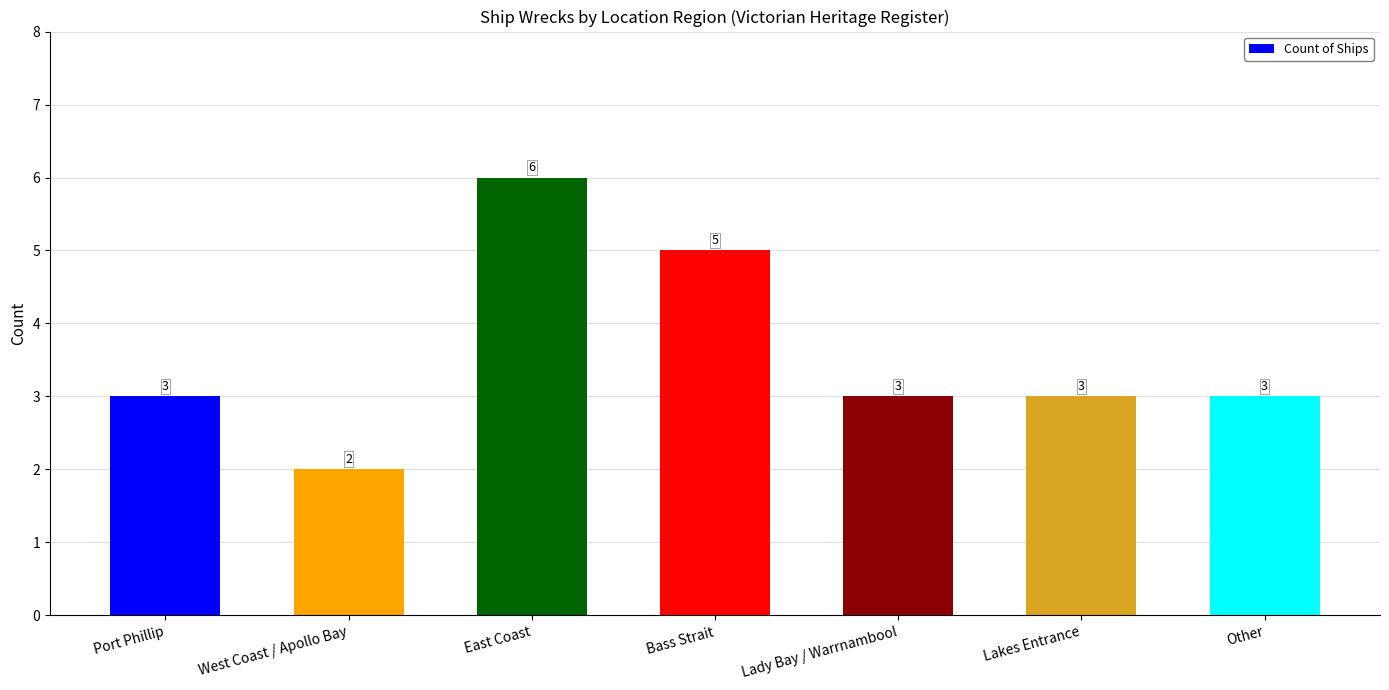

How many data points does each series have?

7